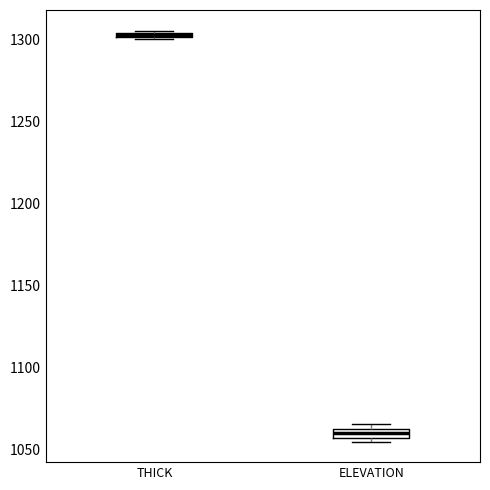

Where is the lower edge of the box for ELEVATION on the y-axis? The values are not printed on the chart, so give them approximately, as read against the axis.

1060